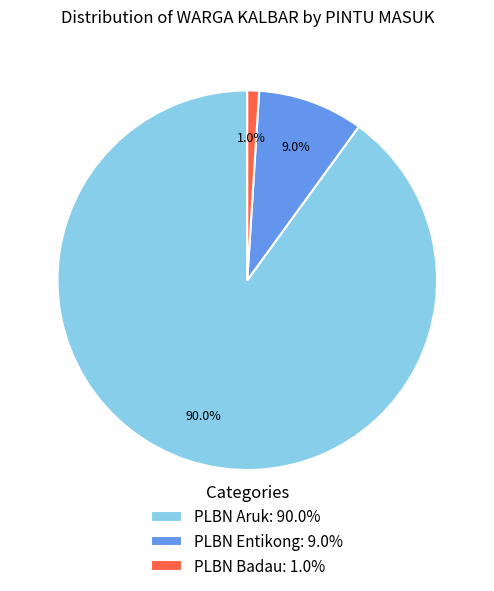

Do PLBN Badau and PLBN Entikong together represent more than half of the pie?

No